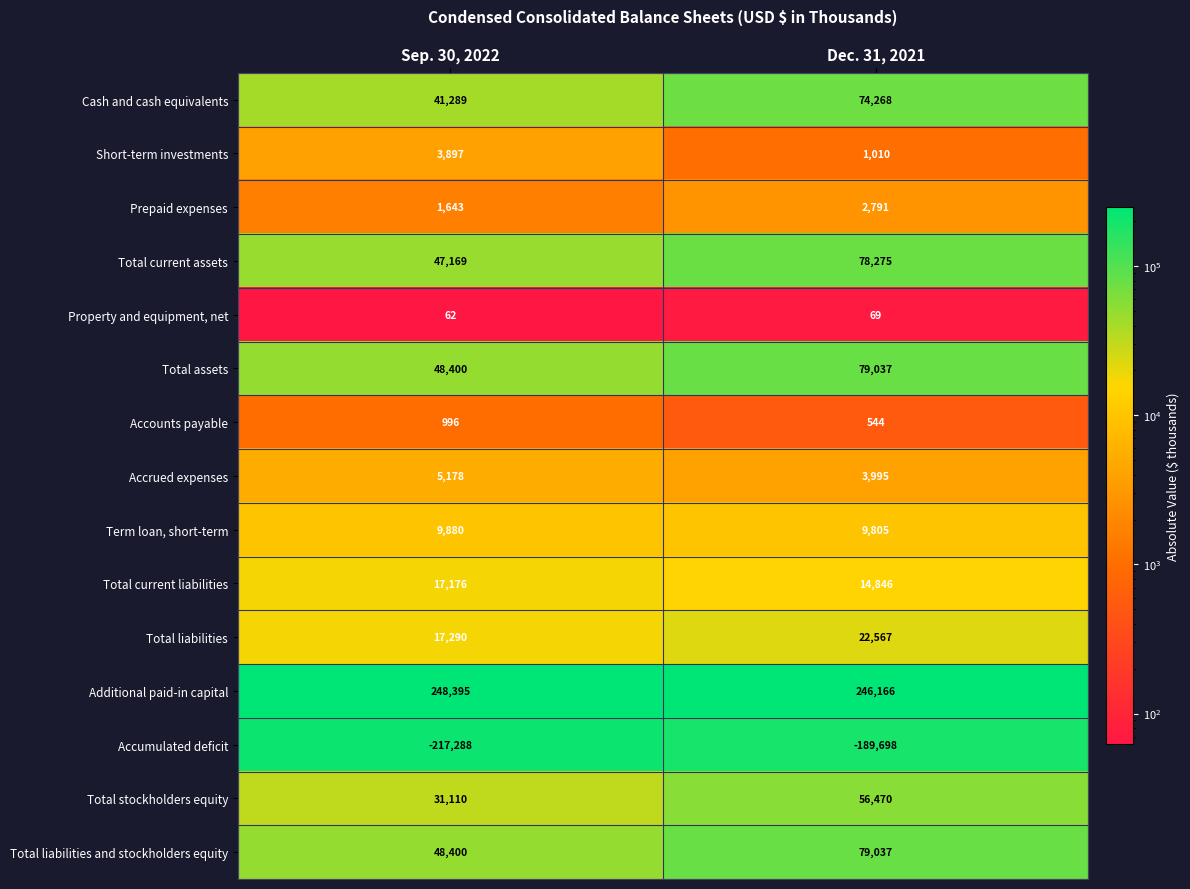

At which category is the sum across all series the highest?

Dec. 31, 2021